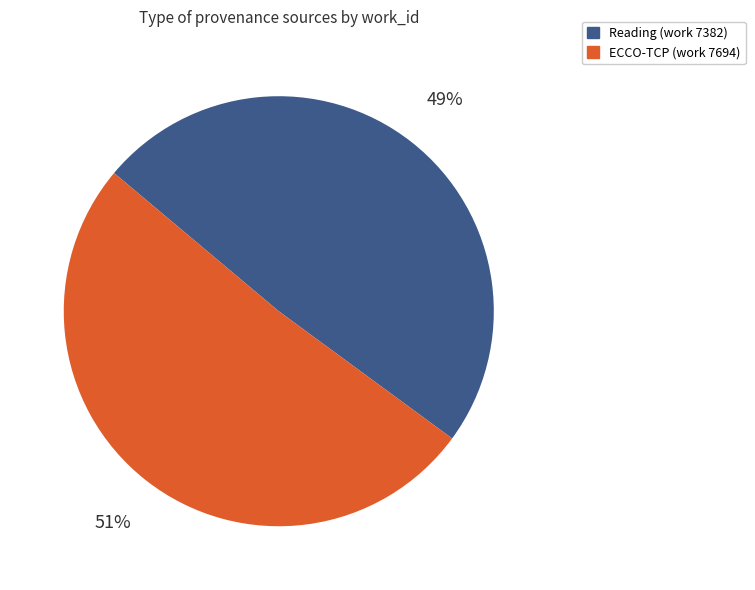

Which slice is the largest?

ECCO-TCP (work 7694)